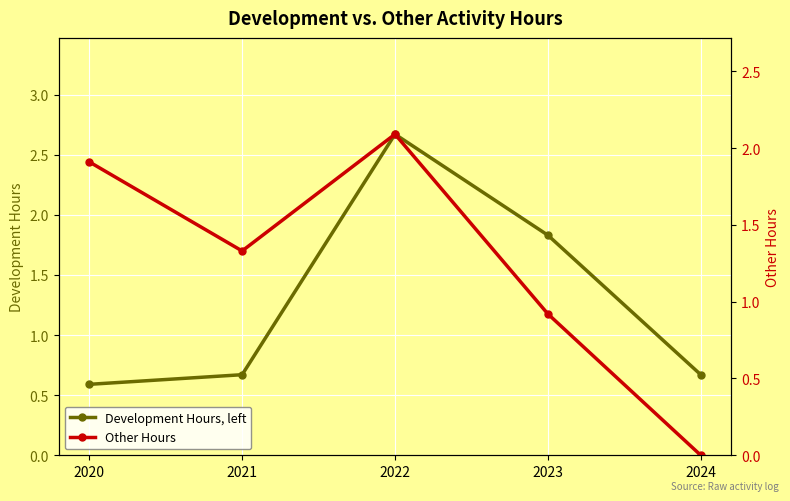

How many data points in Other Hours are above 1?

3